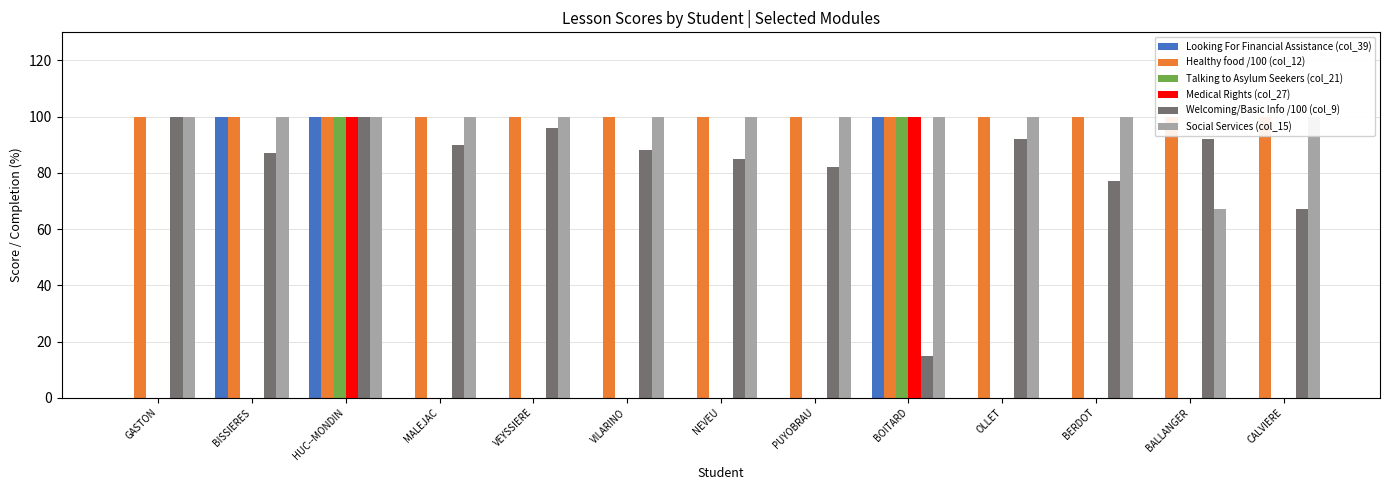

What is the average value of the Welcoming/Basic Info /100 (col_9) series?

82